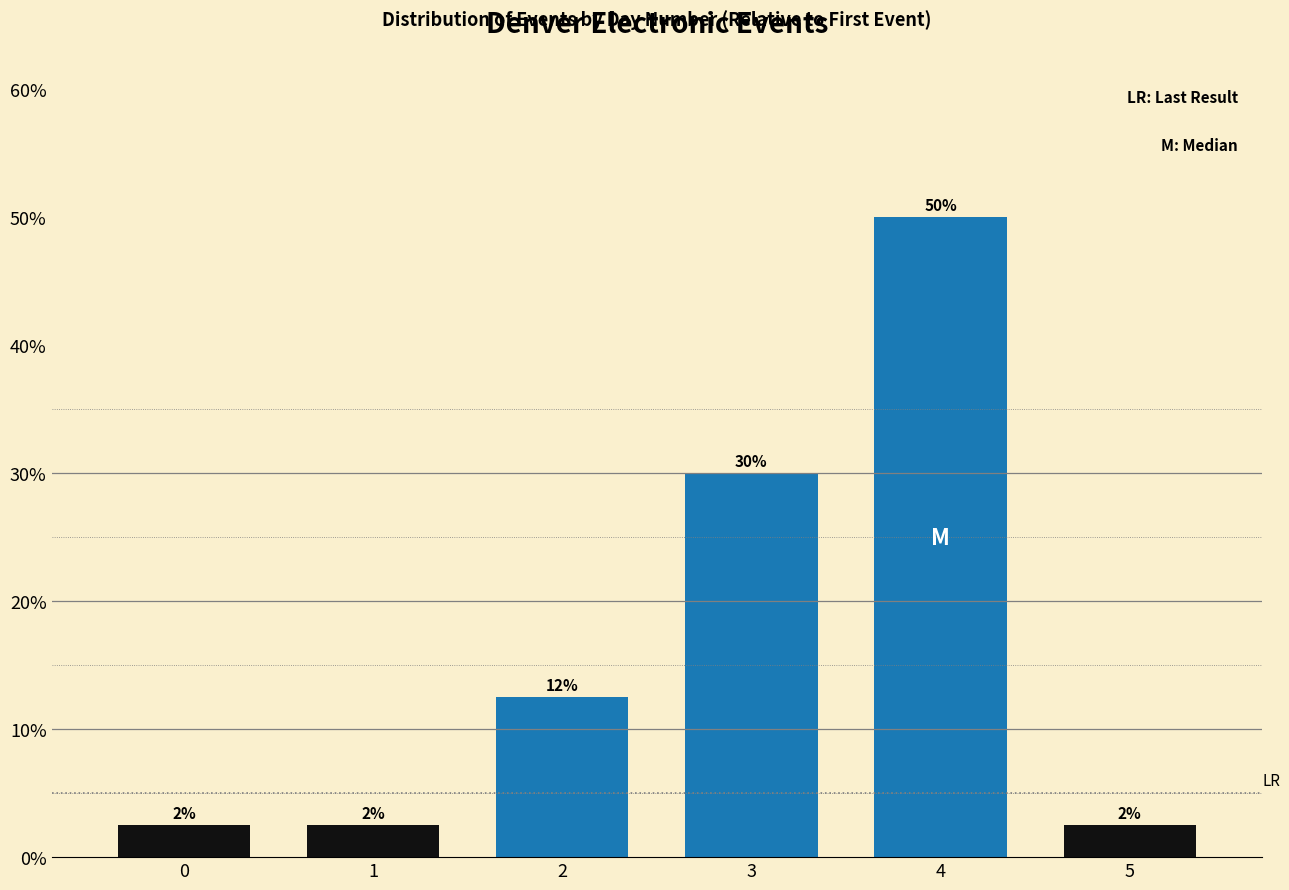

How many bars are there in total?

6